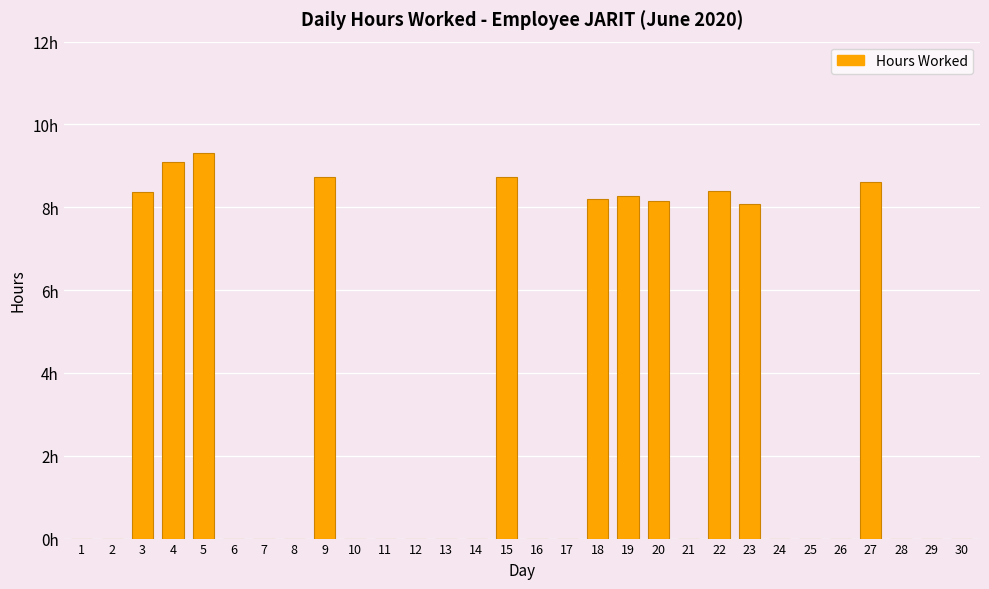

Is it true that the value at 24 is 0.0?

True